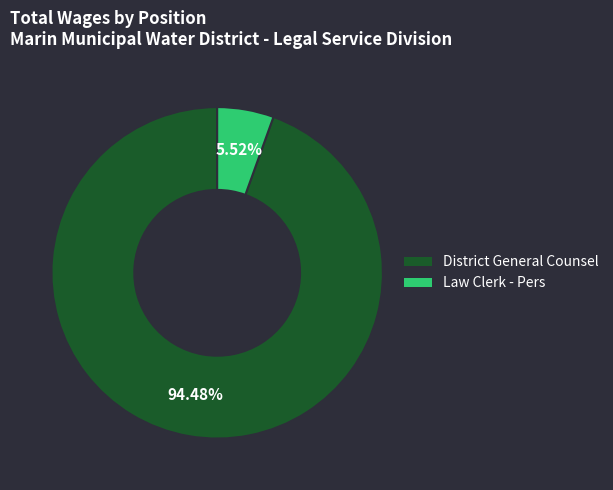

The Law Clerk - Pers slice represents 1% of the pie. True or false?

False